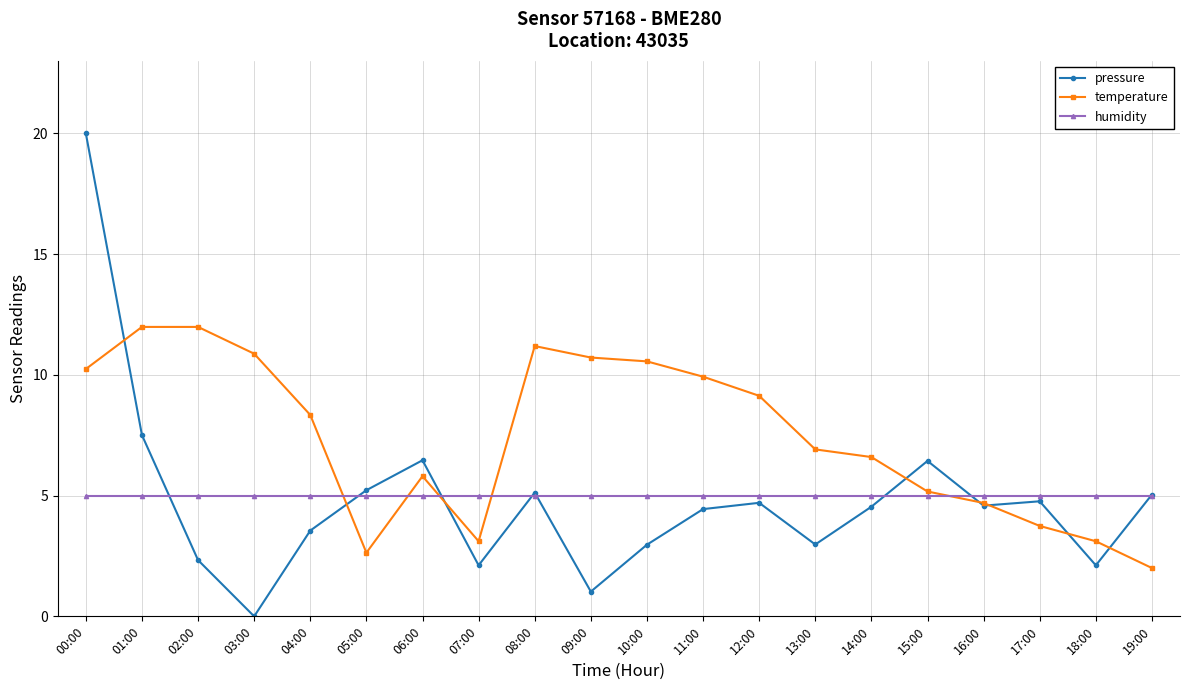

Which category has the highest value in the pressure series?

00:00